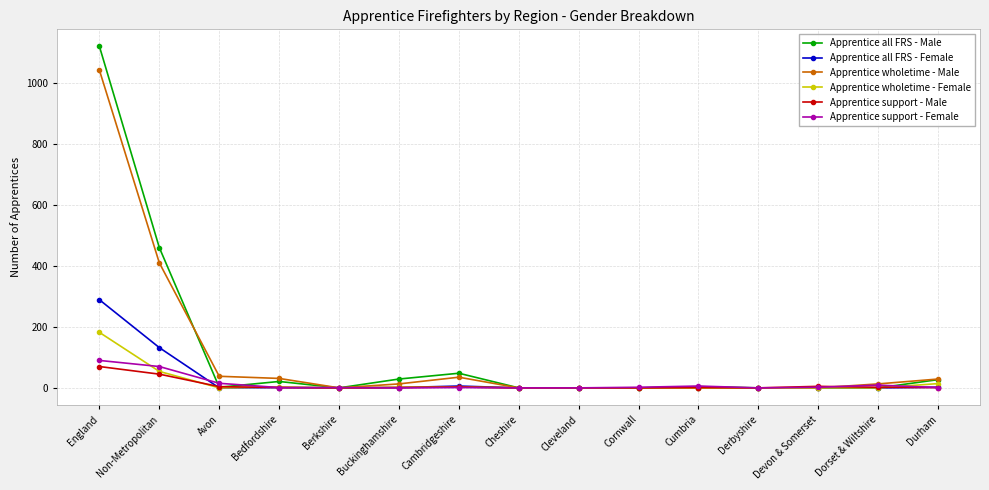

Between Buckinghamshire and Derbyshire, which series saw the biggest shift?

Apprentice all FRS - Male